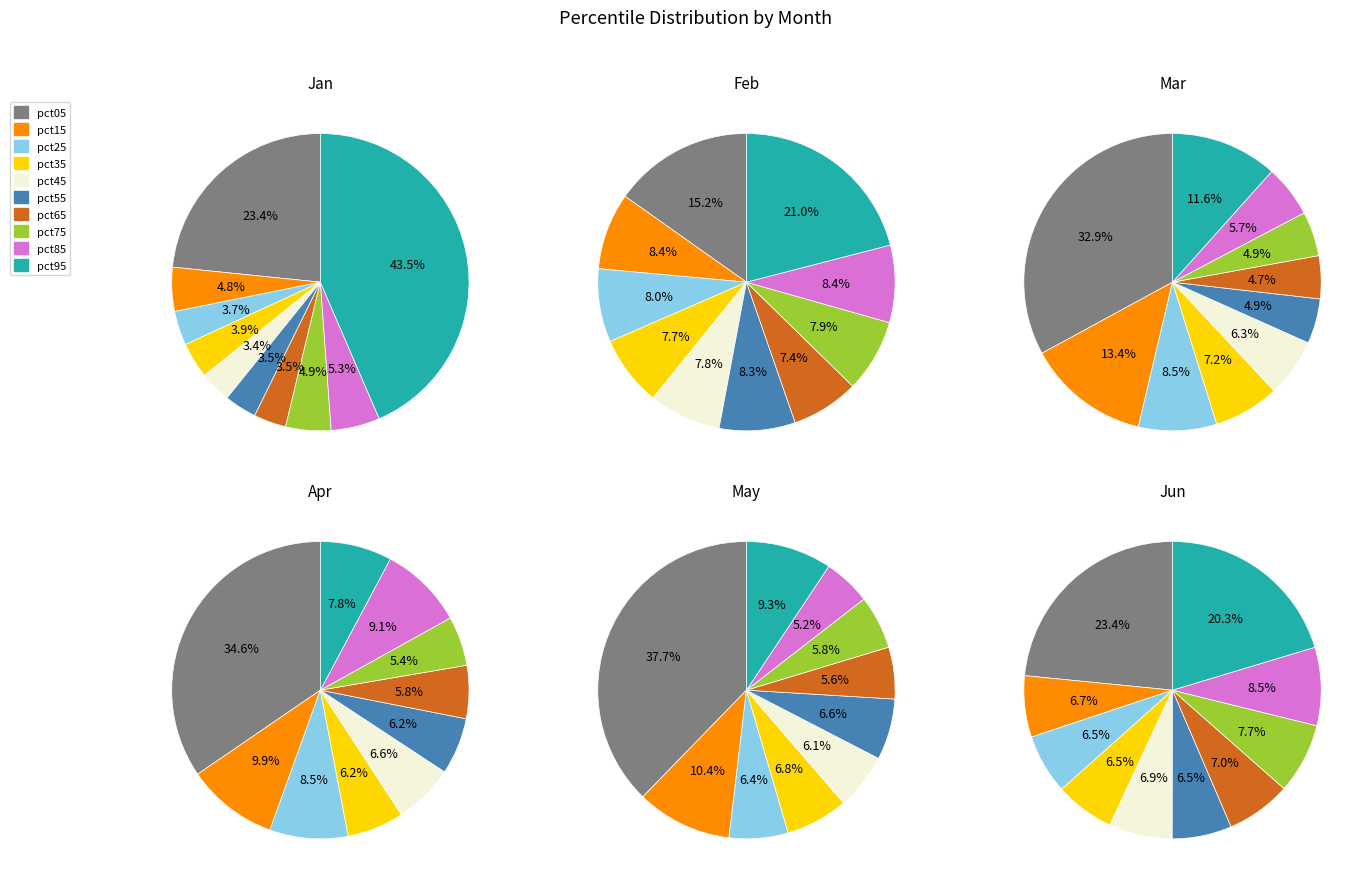

Is pct35 the majority of the pie?

No